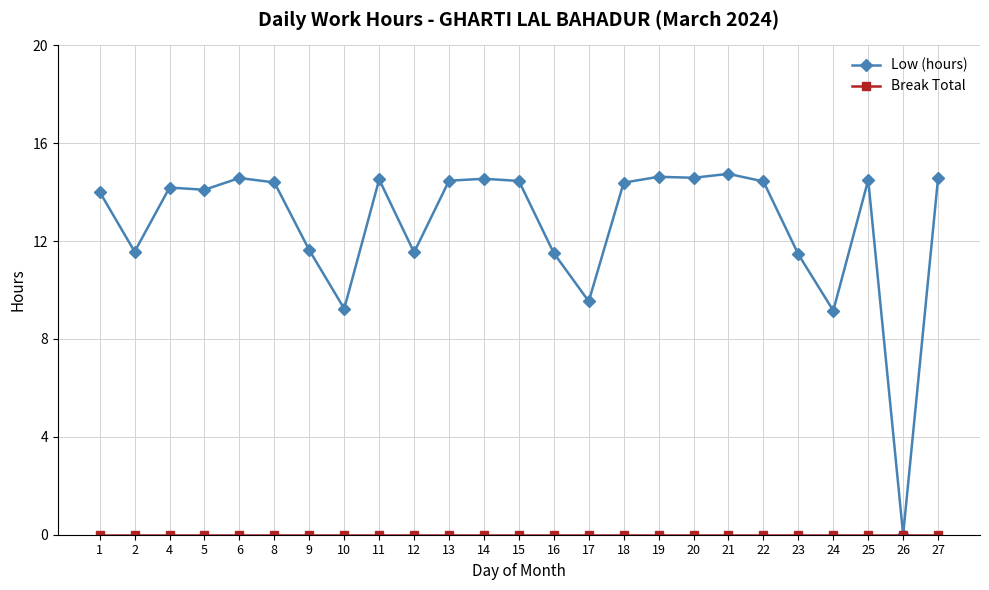

Which series has the largest range (max minus min)?

Low (hours)